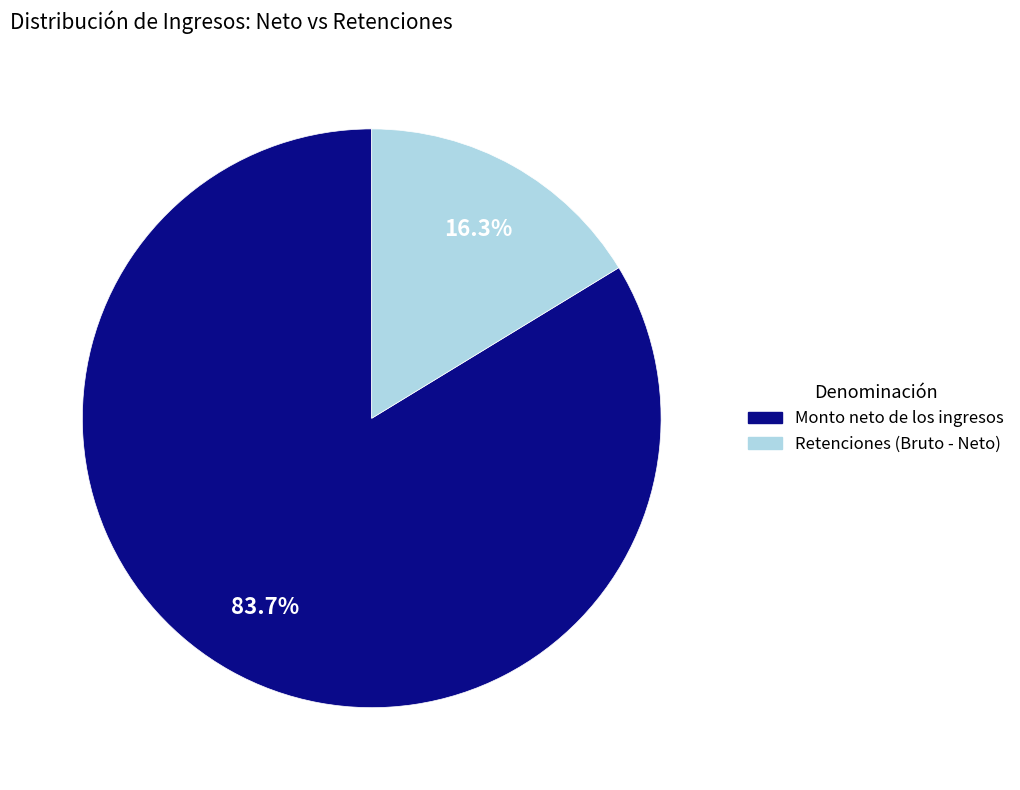

Which has a higher value, Retenciones (Bruto - Neto) or Monto neto de los ingresos?

Monto neto de los ingresos